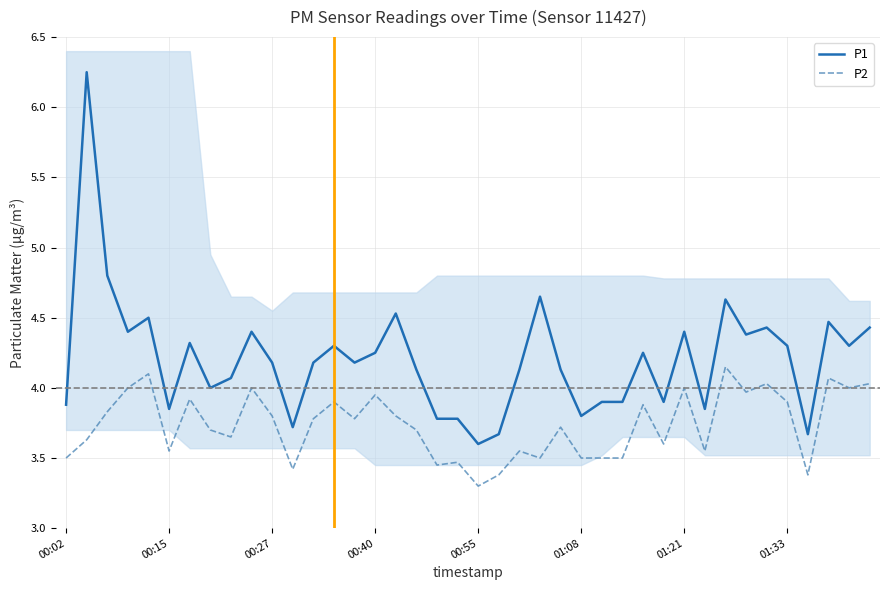

The P2 series shows 1.0 at 11. True or false?

False